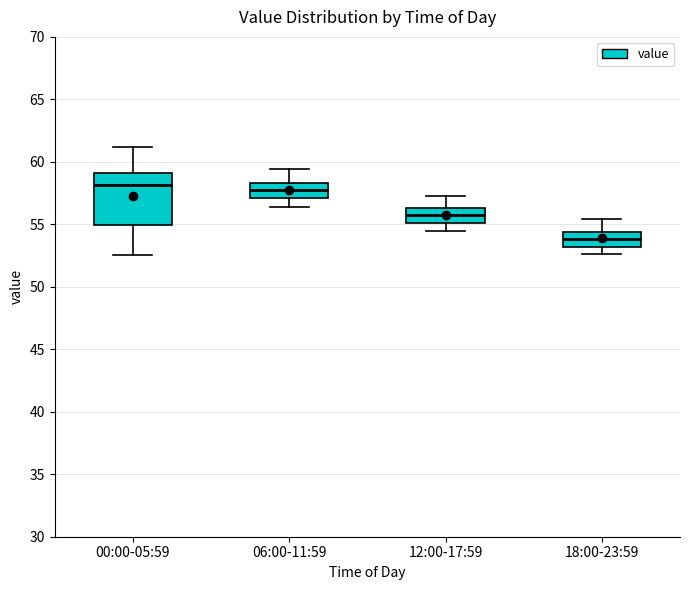

Reading left to right, transcribe this box plot: for each box, give where its median line is, the range the box spans, and where its two whiskers end, as read against the y-axis. The values are not printed on the chart, so give them approximately, as read against the axis.

00:00-05:59: median 58.0, box 55.0 to 59.0, whiskers 52.5 to 61.0
06:00-11:59: median 58.0, box 57.0 to 58.5, whiskers 56.5 to 59.5
12:00-17:59: median 56.0, box 55.0 to 56.5, whiskers 54.5 to 57.5
18:00-23:59: median 54.0, box 53.0 to 54.5, whiskers 52.5 to 55.5